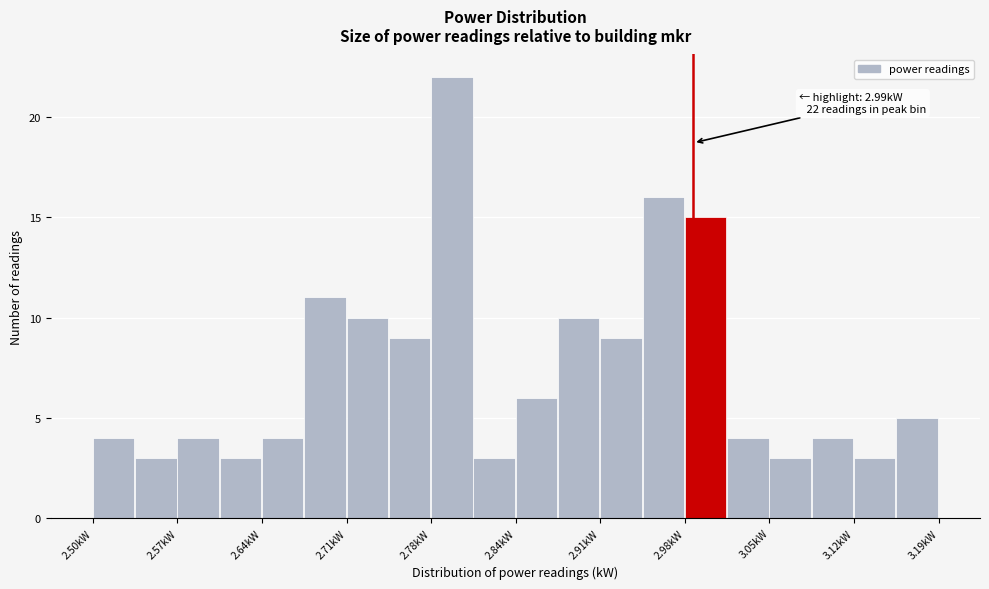

Around what value on the x-axis is the tallest bar? Give the approximate position of its centre, as read against the axis.

2.79